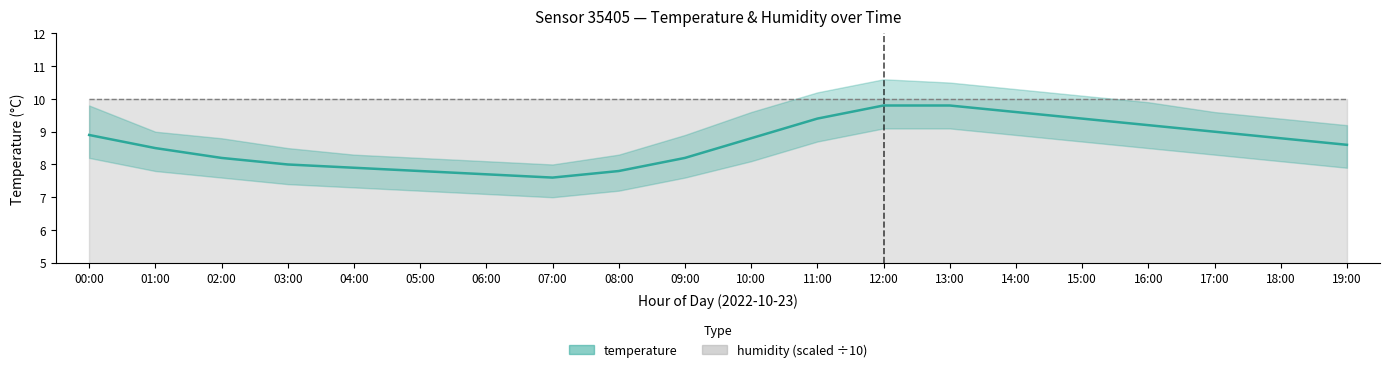

The value at 11:00 is 4.6. True or false?

False